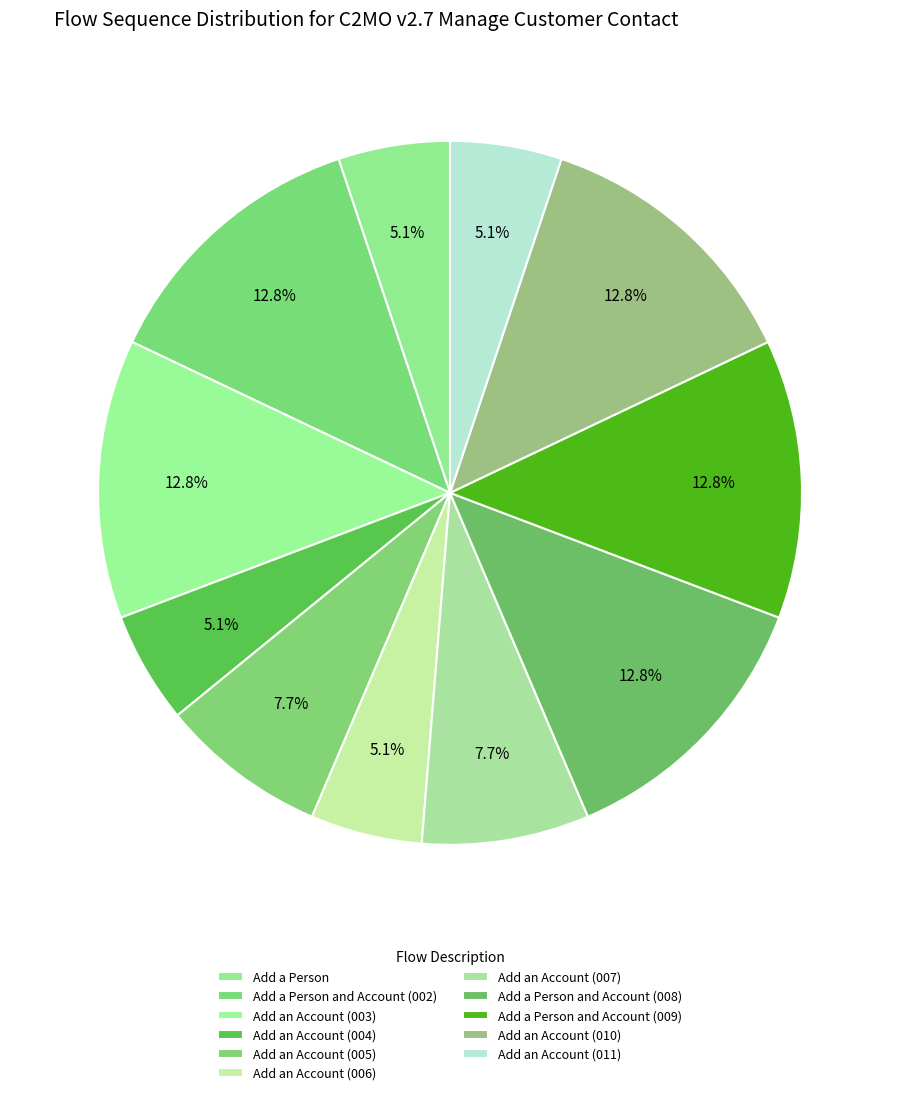

How many segments does this pie chart have?

11